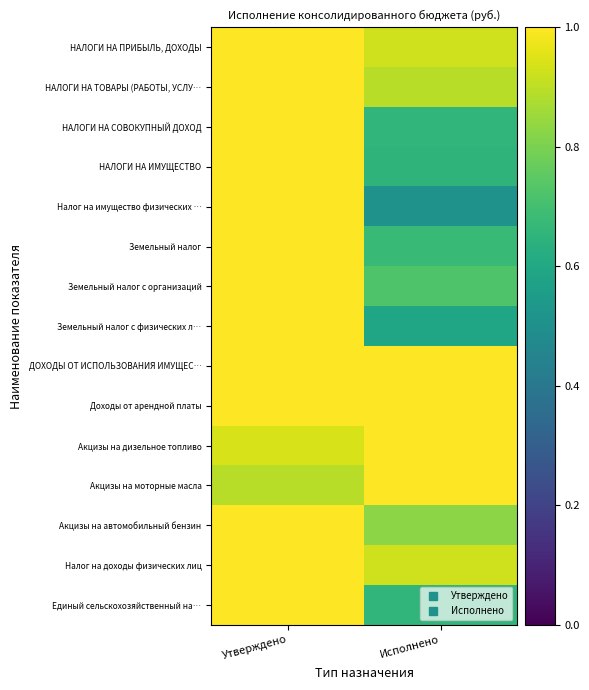

Which category has the lowest value across all series?

Исполнено